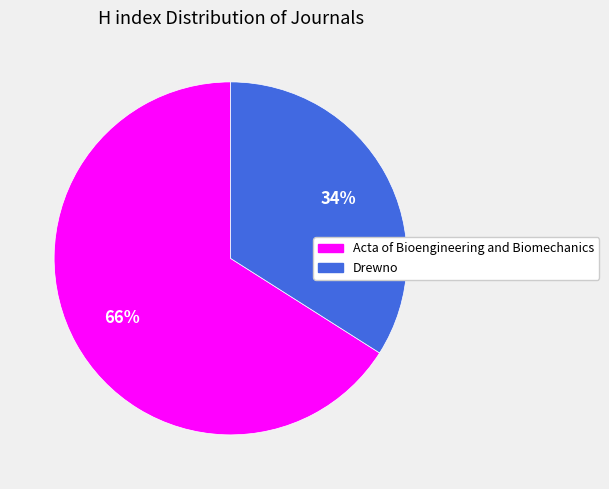

To the nearest percent, what is the combined percentage of Acta of Bioengineering and Biomechanics and Drewno?

100%